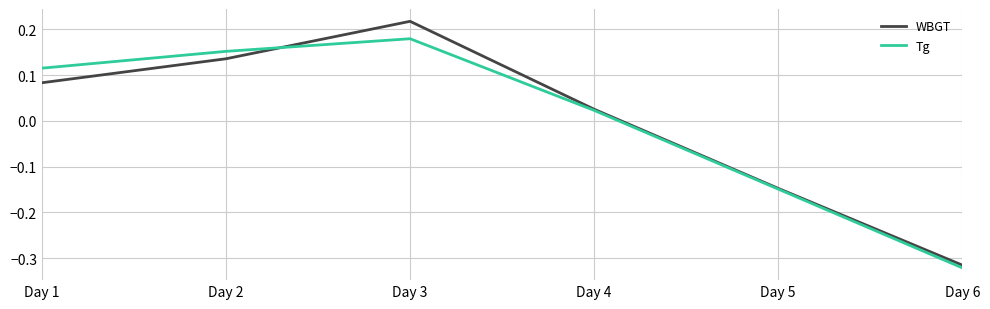

After their last crossing, which series has the higher values: Tg or WBGT?

WBGT